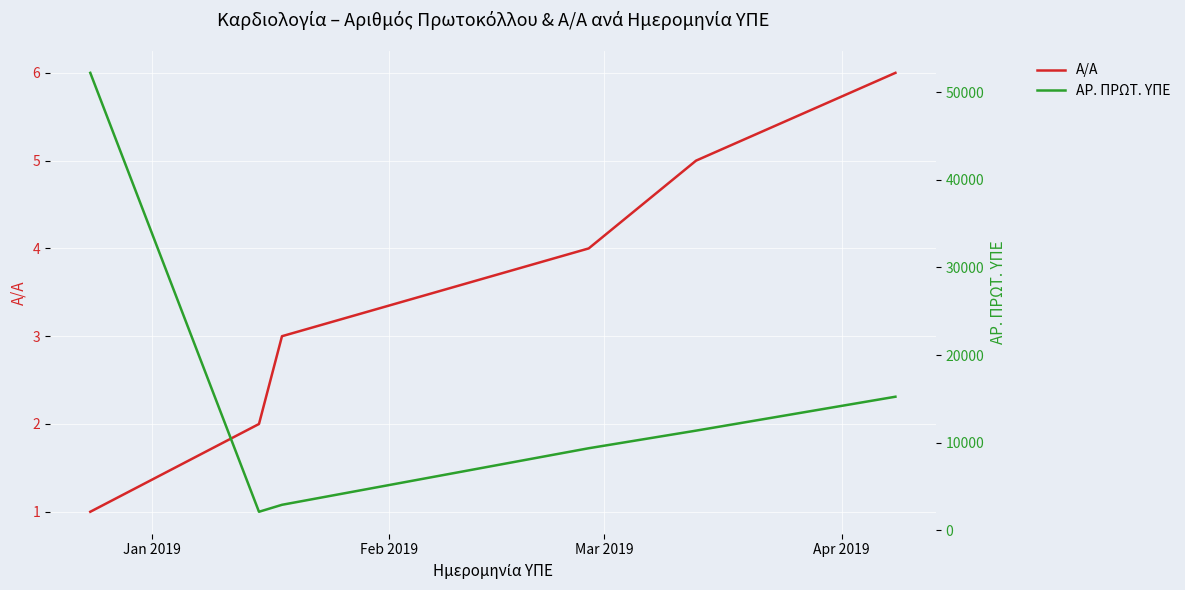

The value of ΑΡ. ΠΡΩΤ. ΥΠΕ at Mar 2019 is 4572. True or false?

False